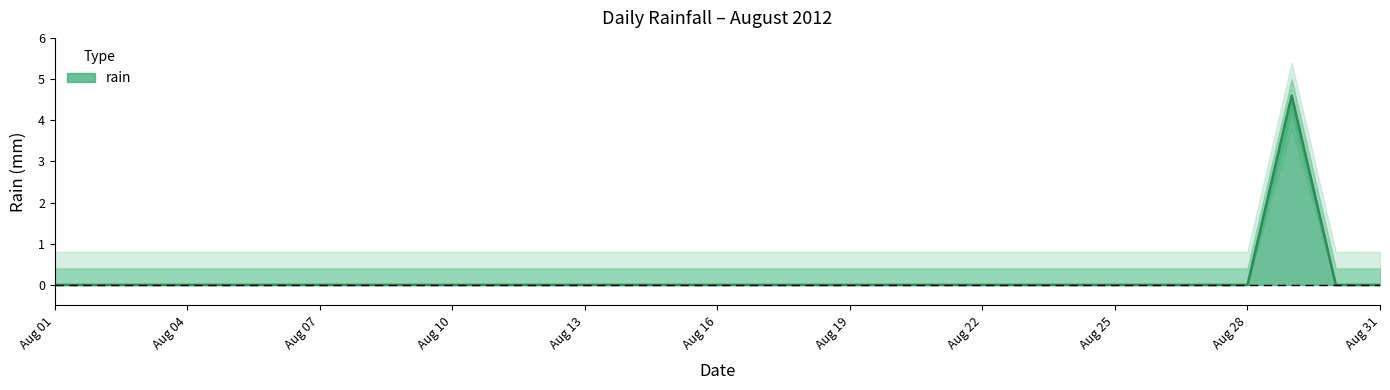

What is the maximum value shown in the chart?

4.6